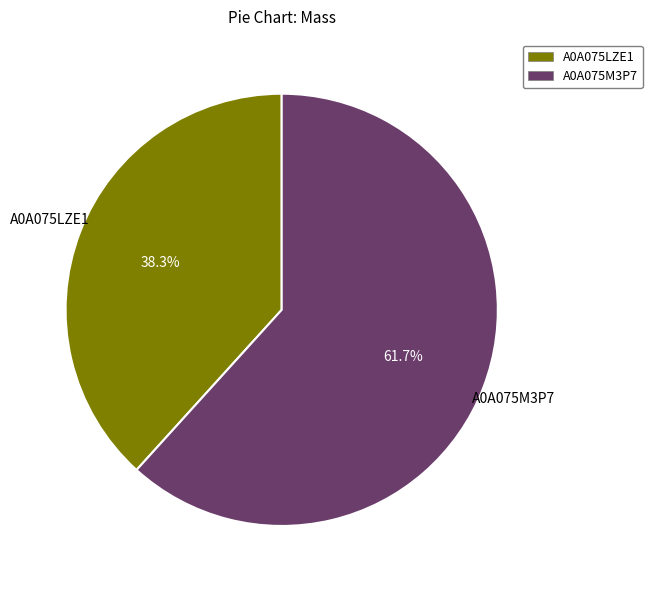

Does A0A075LZE1 account for over 50% of the chart?

No